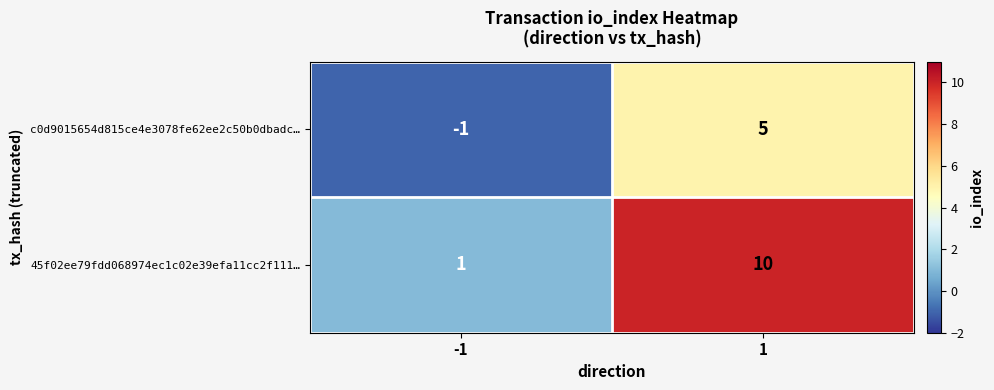

Reading left to right, list all the values displayed in this chart.

c0d9015654d815ce4e3078fe62ee2c50b0dbadc…: -1	5
45f02ee79fdd068974ec1c02e39efa11cc2f111…: 1	10